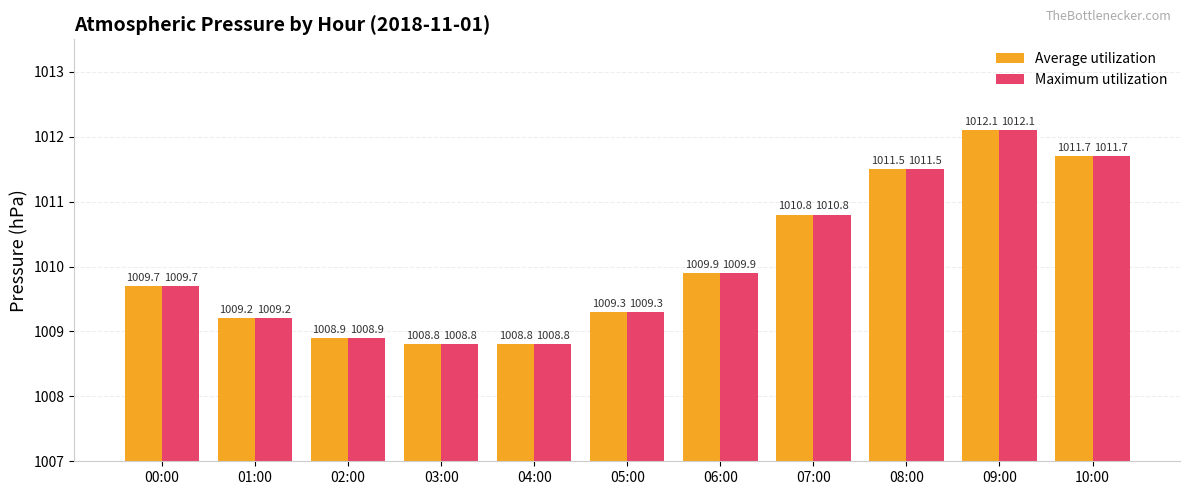

The Average utilization series shows 441.8 at 01:00. True or false?

False